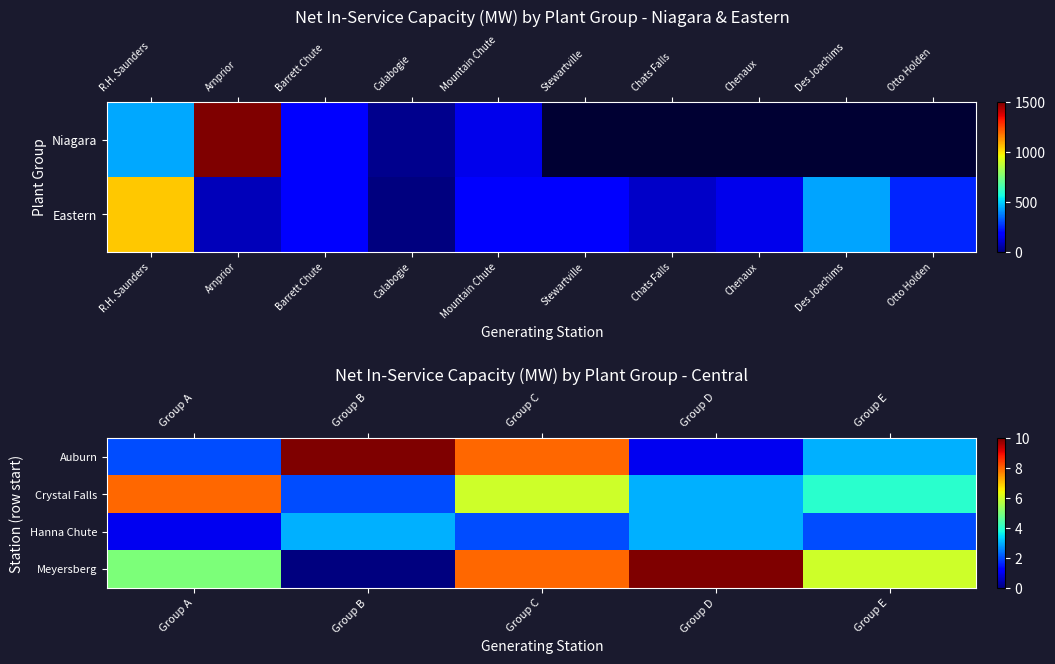

The value of Auburn at Group E is 2. True or false?

False